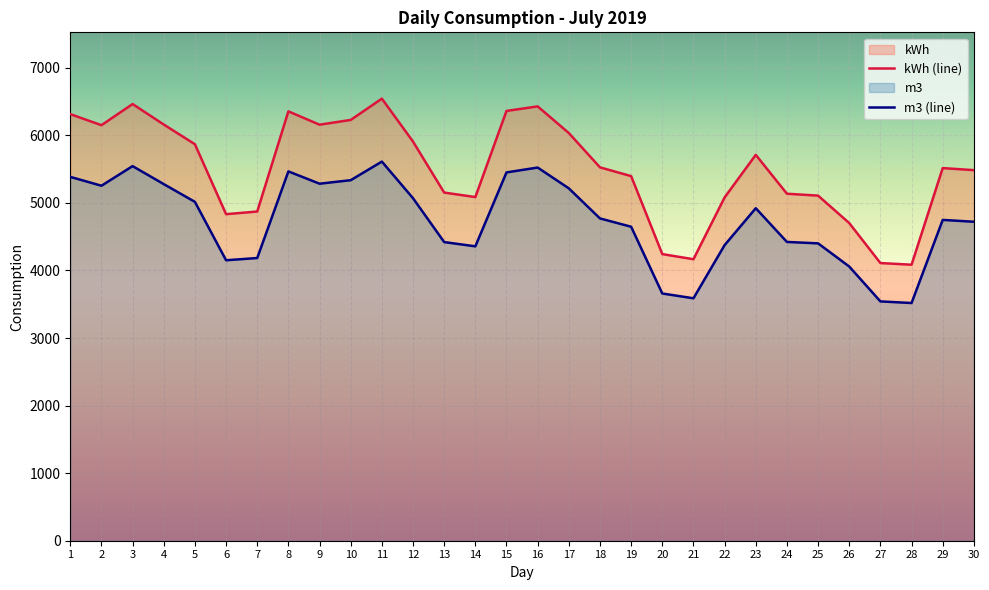

Rank the categories by m3 value from highest to lowest.

11, 3, 16, 8, 15, 1, 10, 9, 4, 2, 17, 12, 5, 23, 18, 29, 30, 19, 24, 13, 25, 22, 14, 7, 6, 26, 20, 21, 27, 28